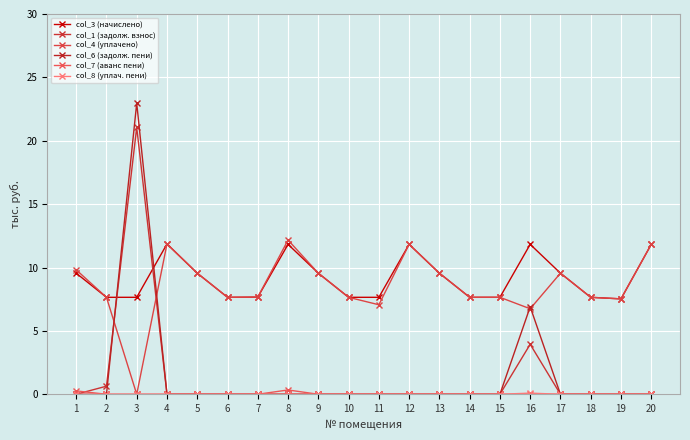

What is the difference between the maximum and minimum values in the col_8 (уплач. пени) series?

0.1